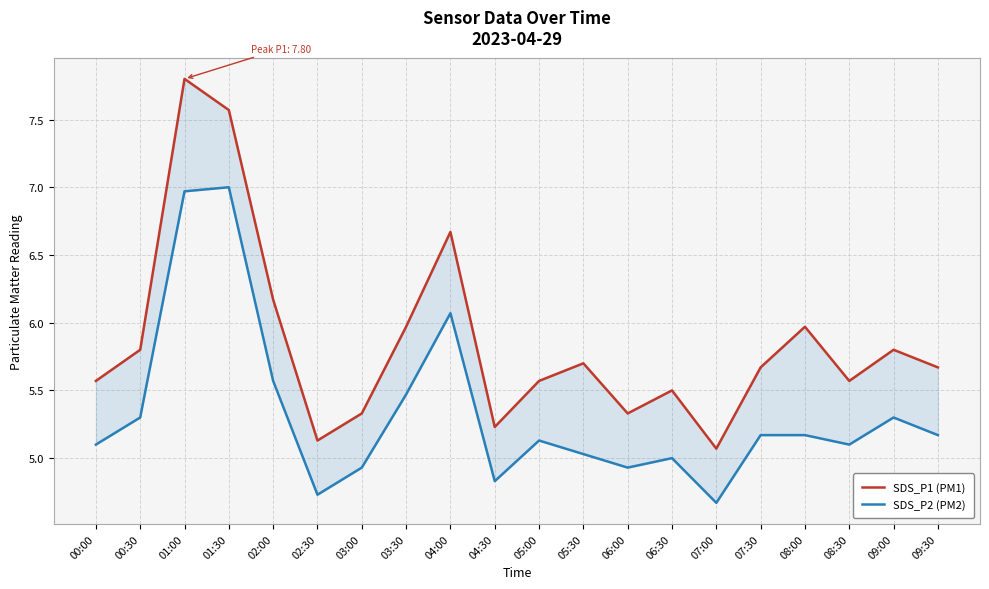

What is the difference between the highest and lowest values at 04:00?

0.6